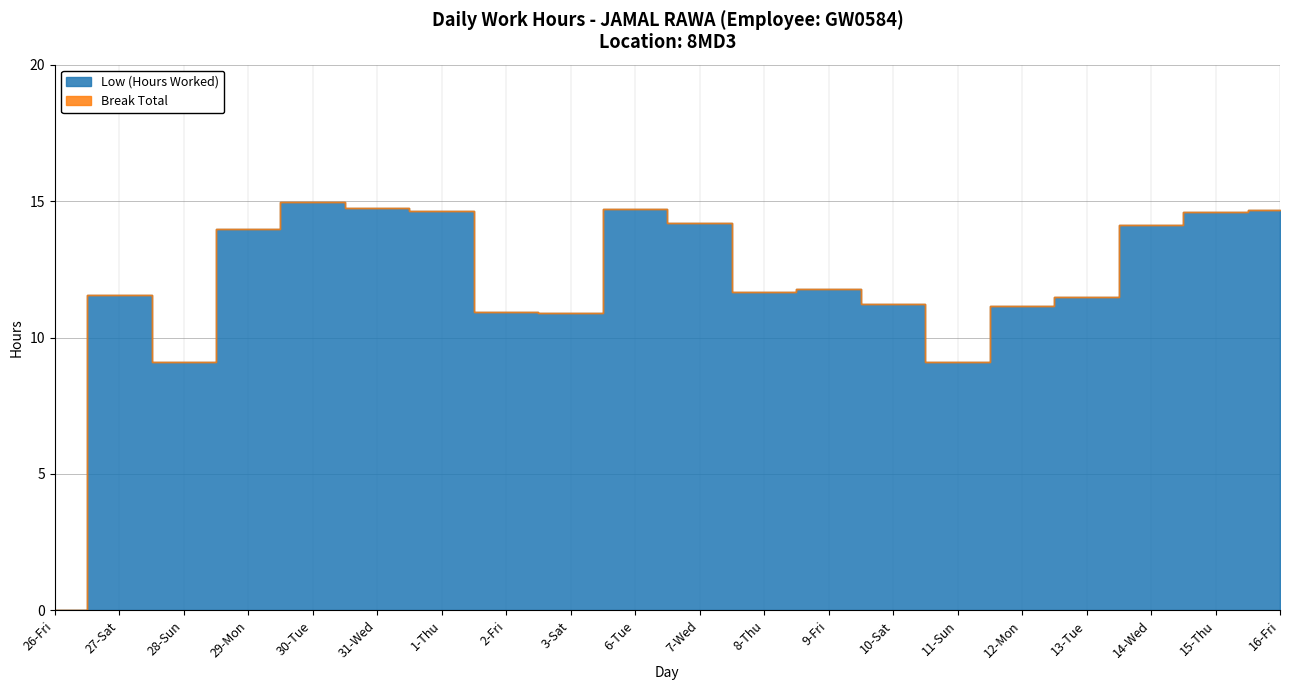

True or false: Break Total and Low (Hours Worked) intersect in this chart.

False